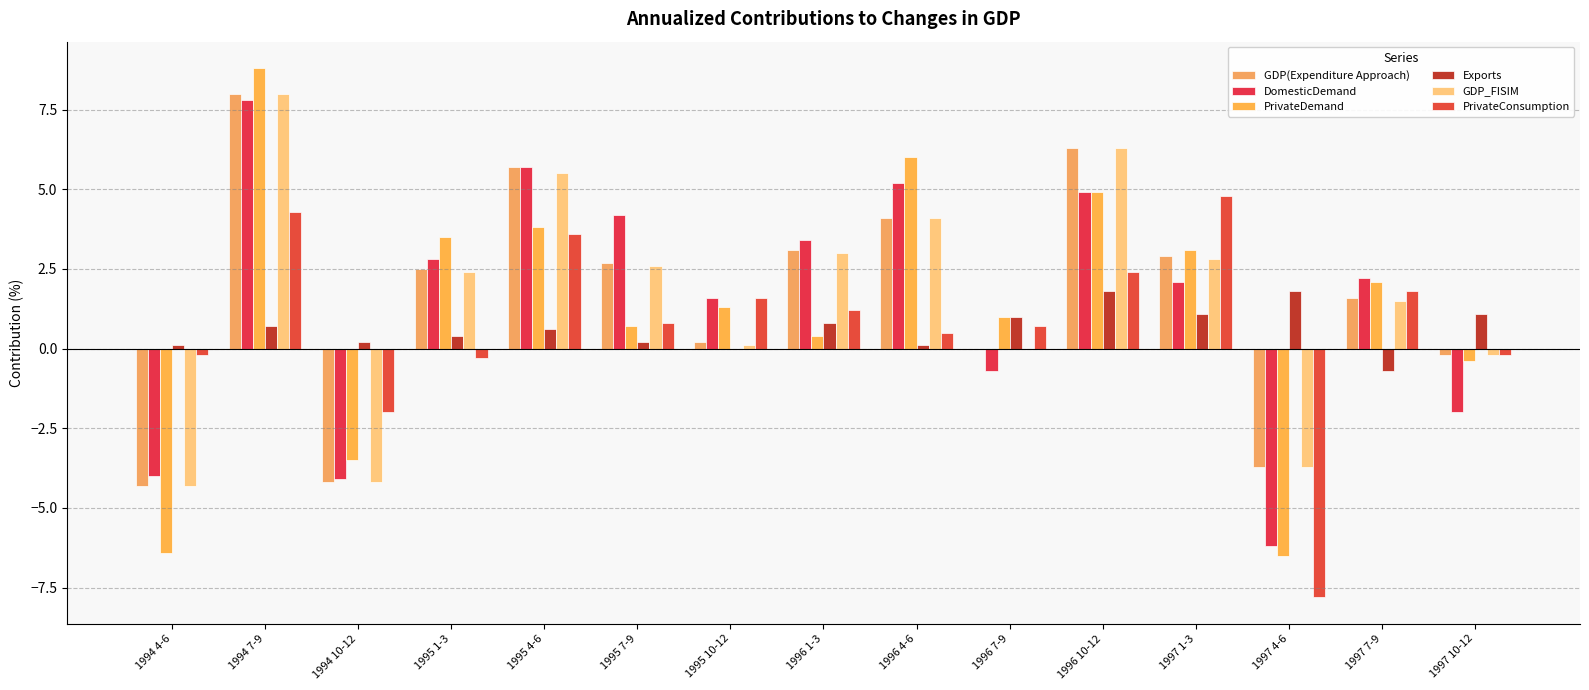

At which label does PrivateDemand first exceed 1?

1994 7-9